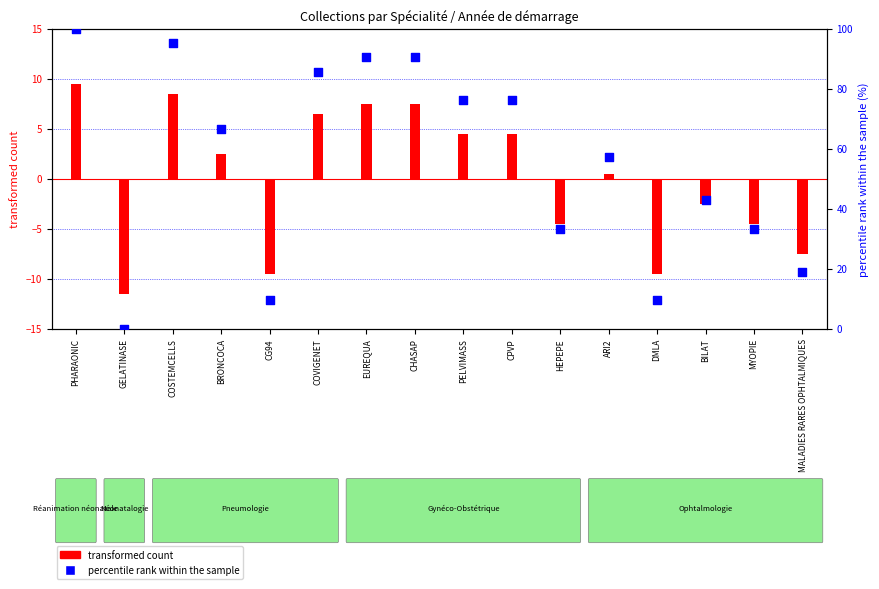

At how many categories does at least one series exceed 65?

8